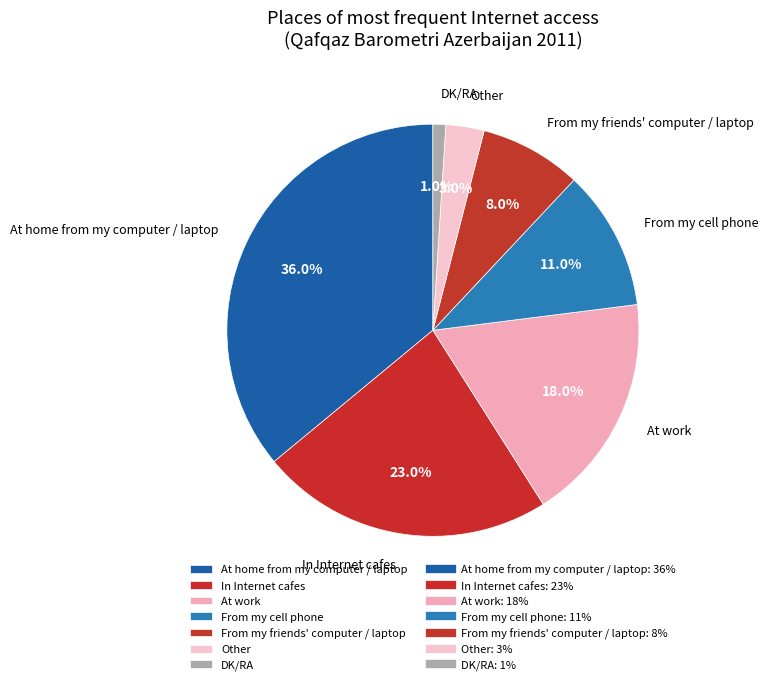

Between In Internet cafes and At work, which is larger?

In Internet cafes